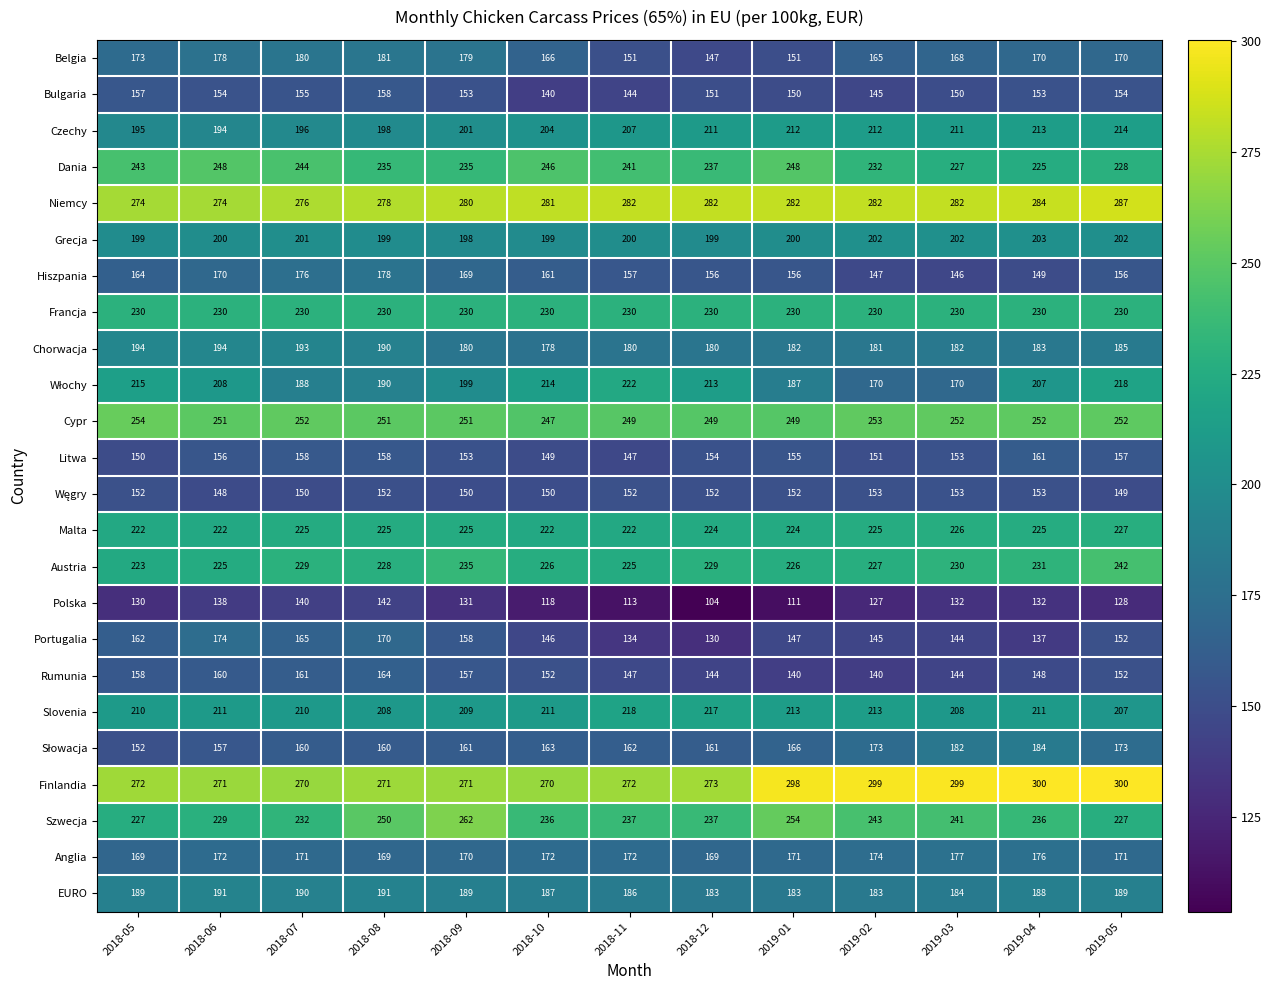

What is the maximum value shown in the chart?

300